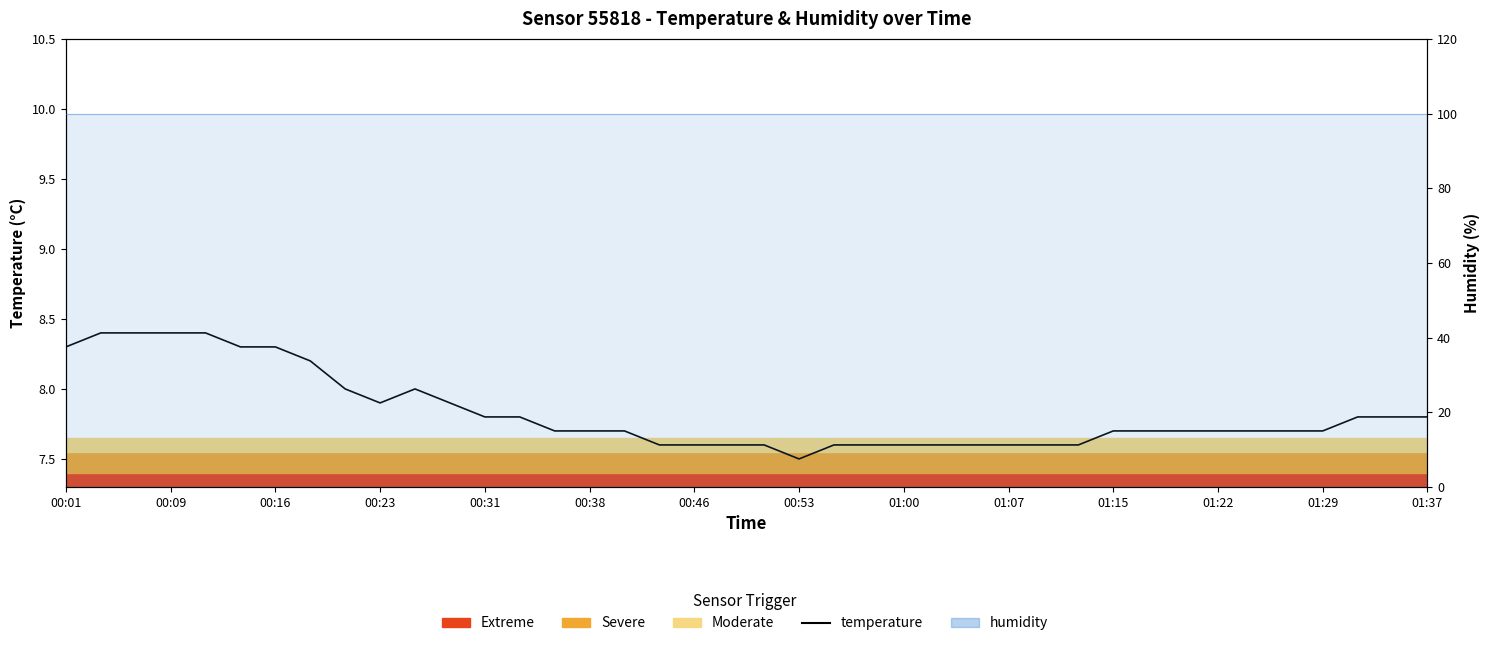

Read the value at 25.

7.6